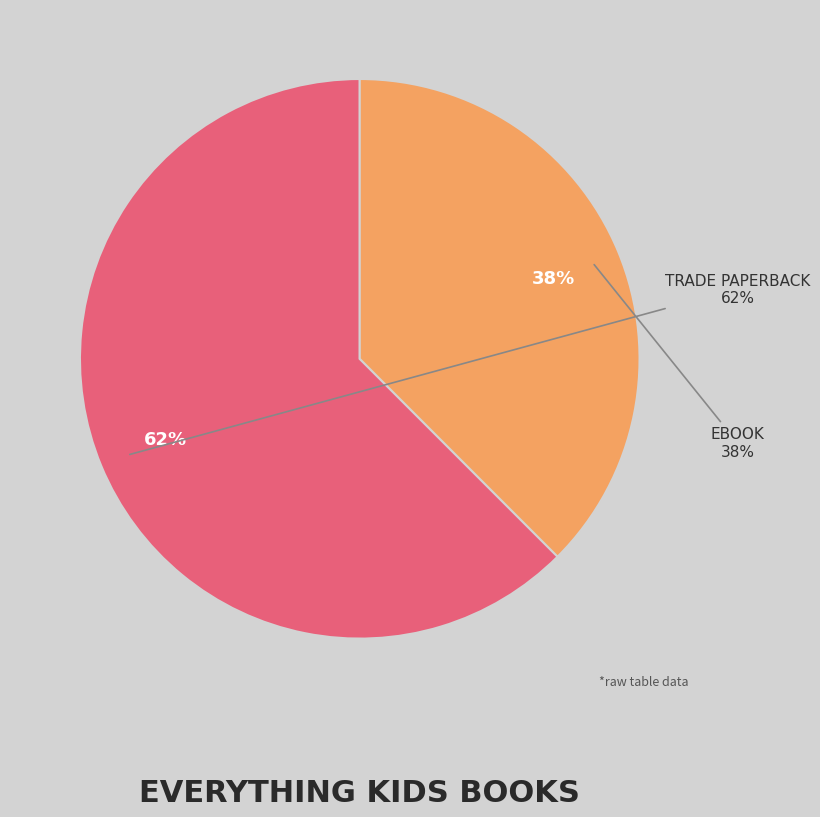

To the nearest percent, what portion does eBook represent?

38%